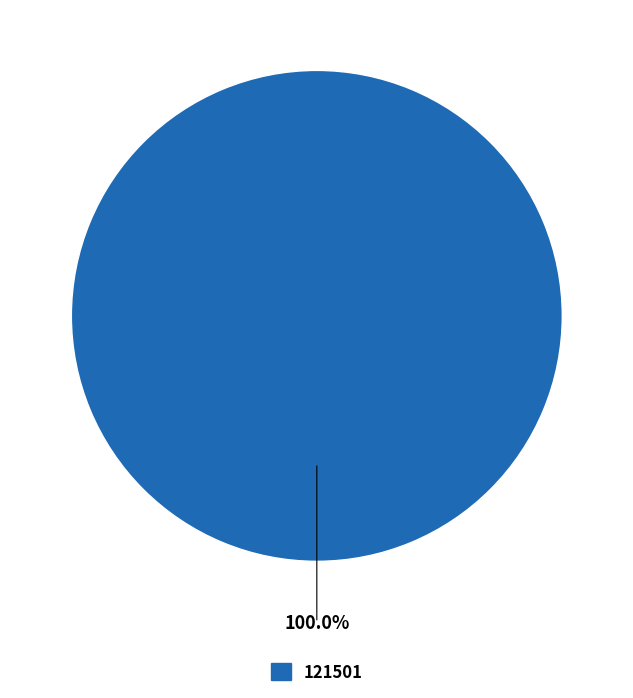

Is it true that 121501 is 95% of the pie?

False